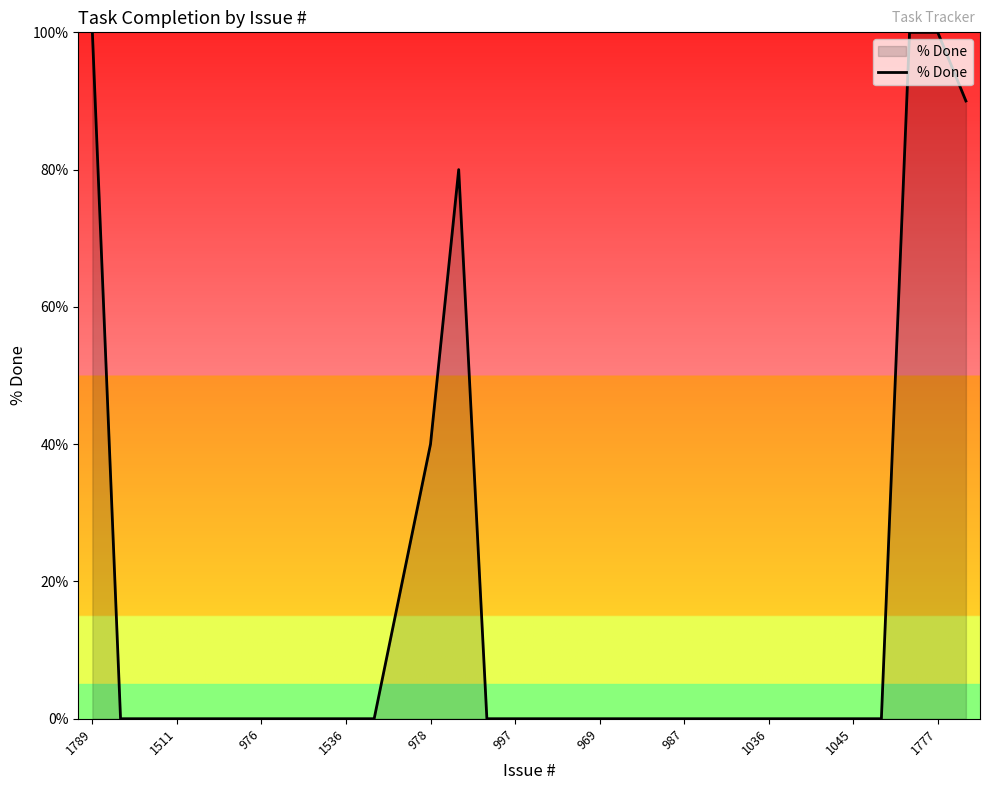

What is the greatest value displayed?

100